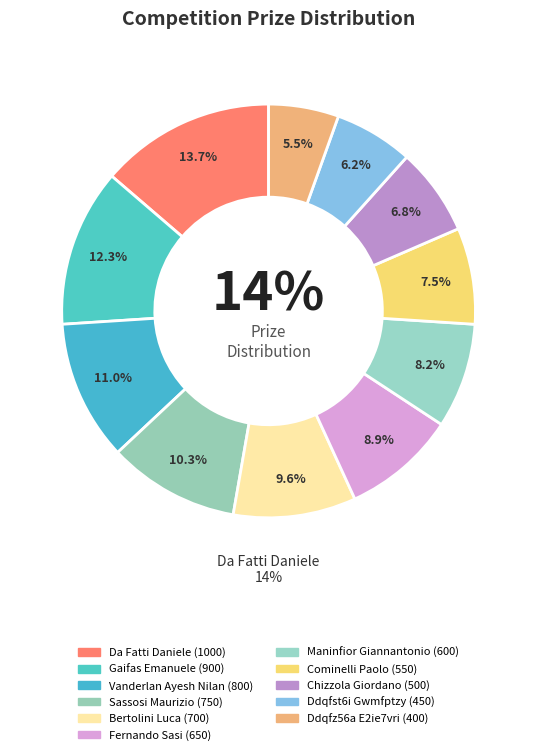

How many segments does this pie chart have?

11